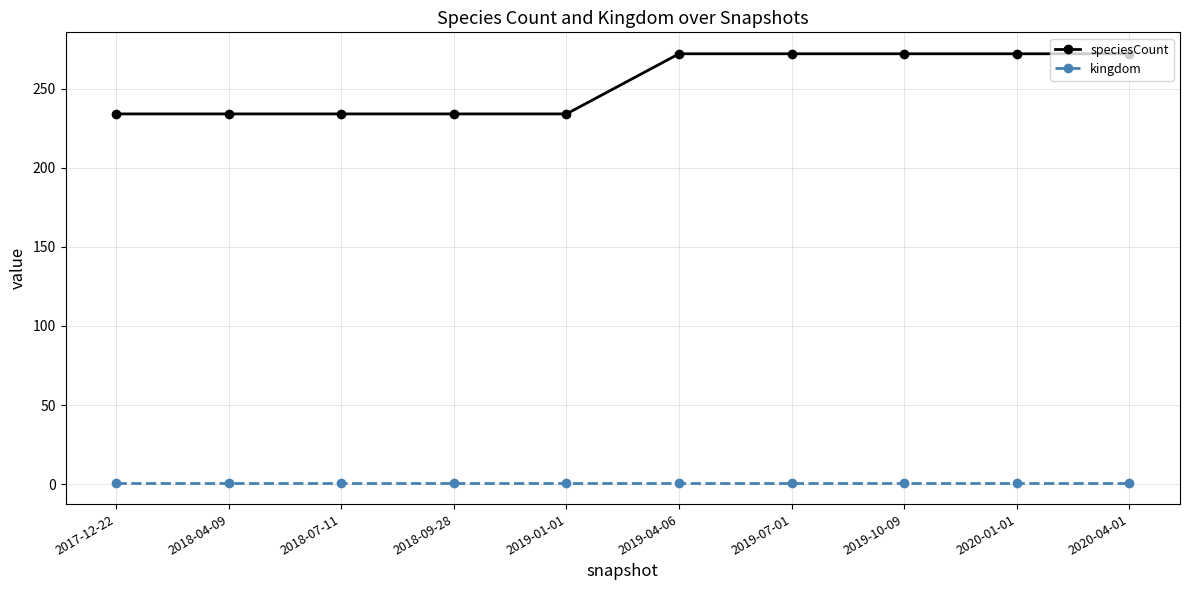

What is the maximum value shown in the chart?

272